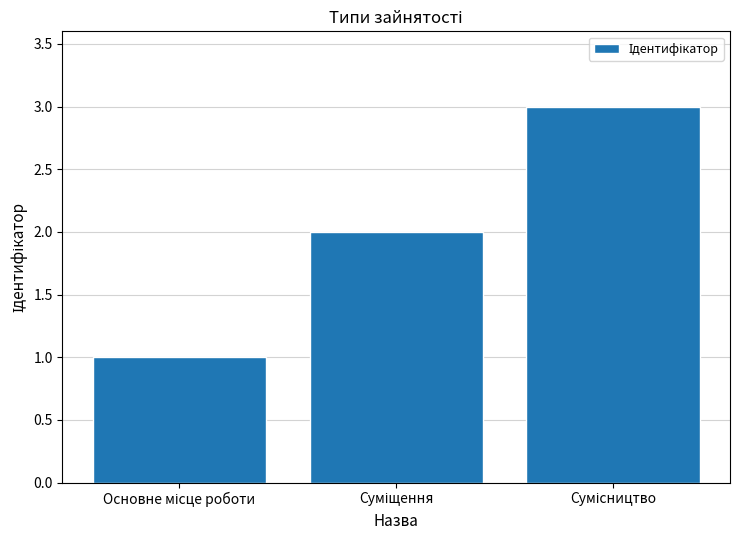

What is the maximum value shown in the chart?

3